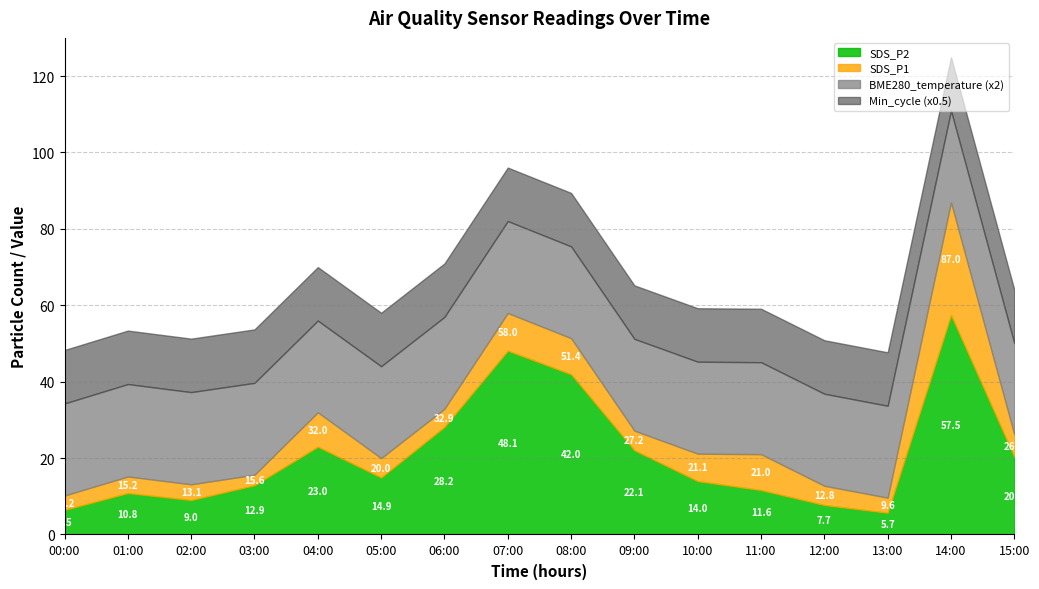

What is the total value across all series at 07:00?

246.1